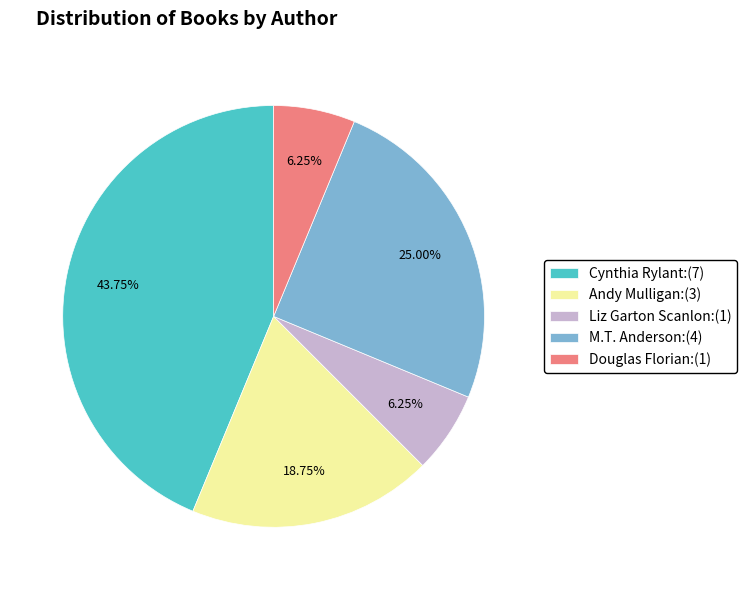

Combined, do Cynthia Rylant:(7) and M.T. Anderson:(4) account for over 50%?

Yes